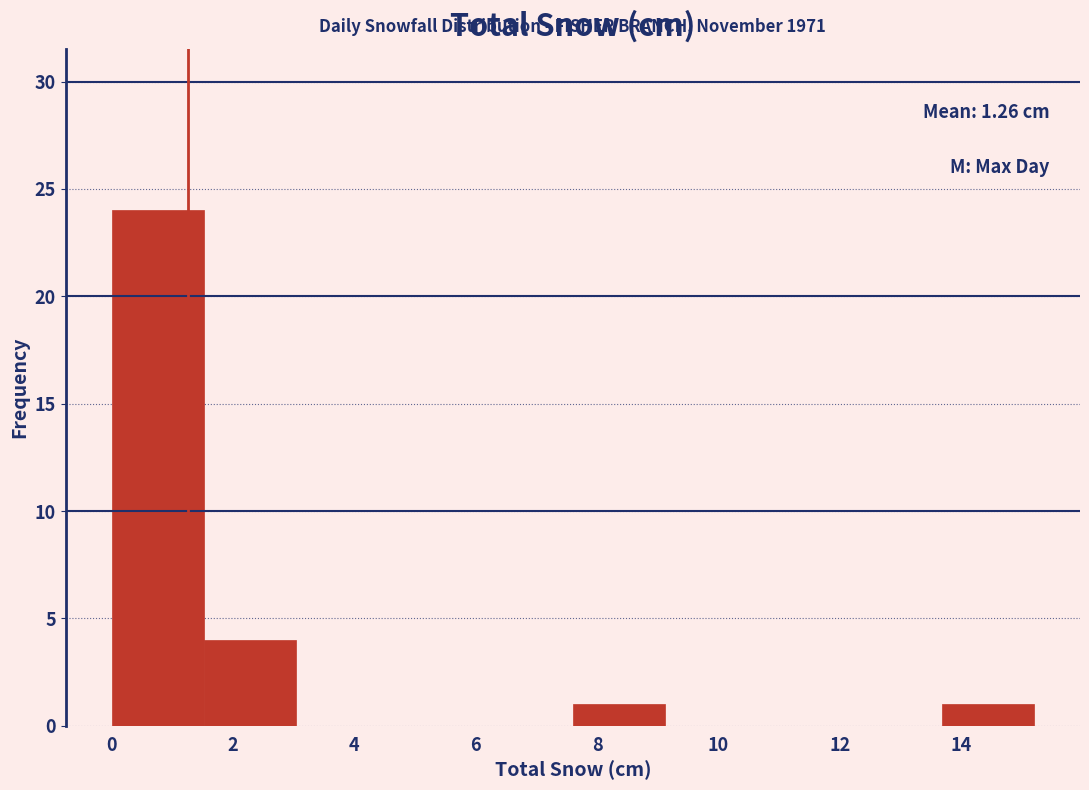

Which range on the x-axis has the tallest bar?

0.00 to 1.52